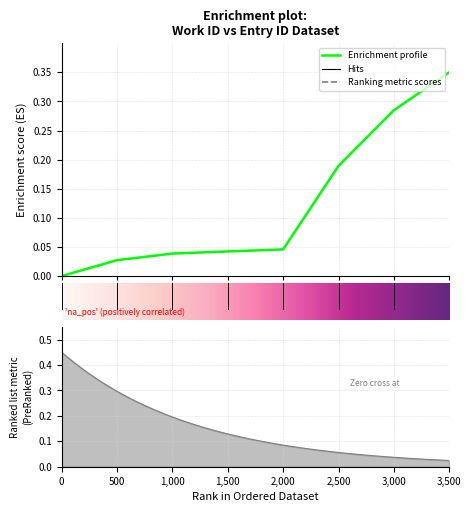

True or false: there are more than 0 points higher than both neighbors.

False